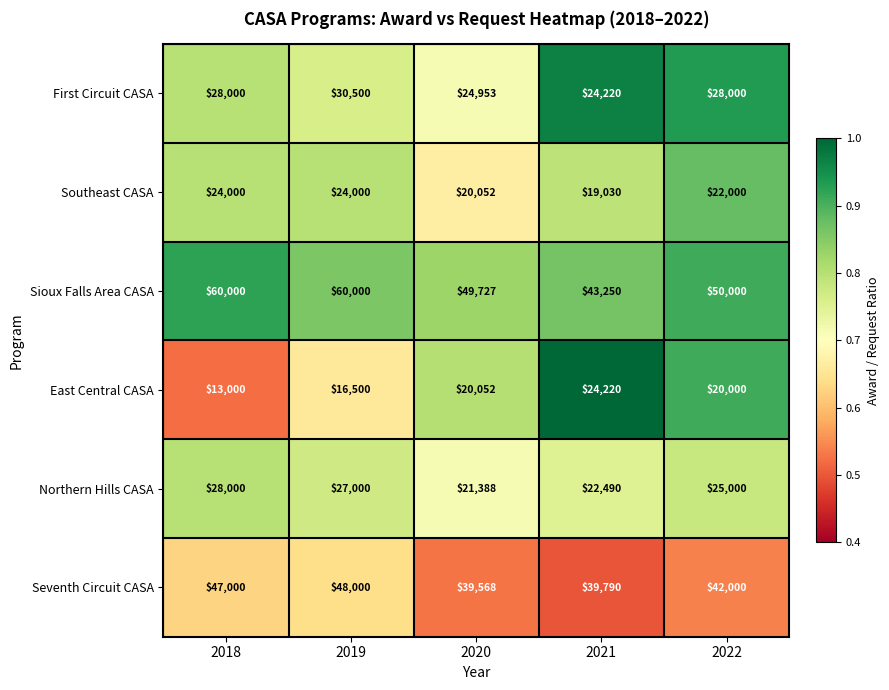

What is the sum of the Southeast CASA values at 2018 and 2022?

46000